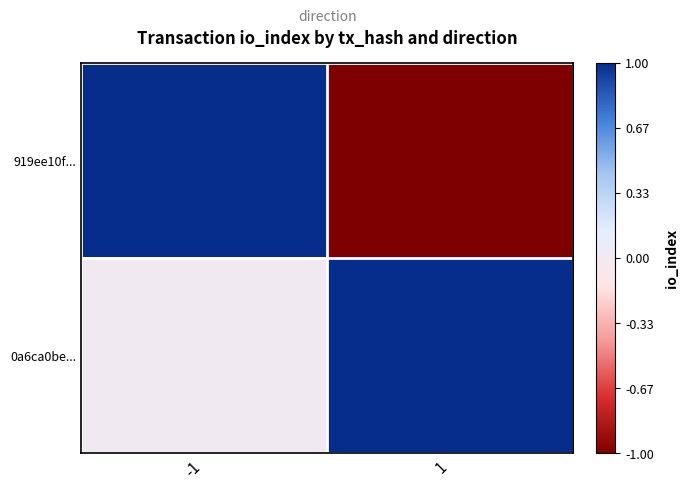

Count the number of data series in this chart.

2